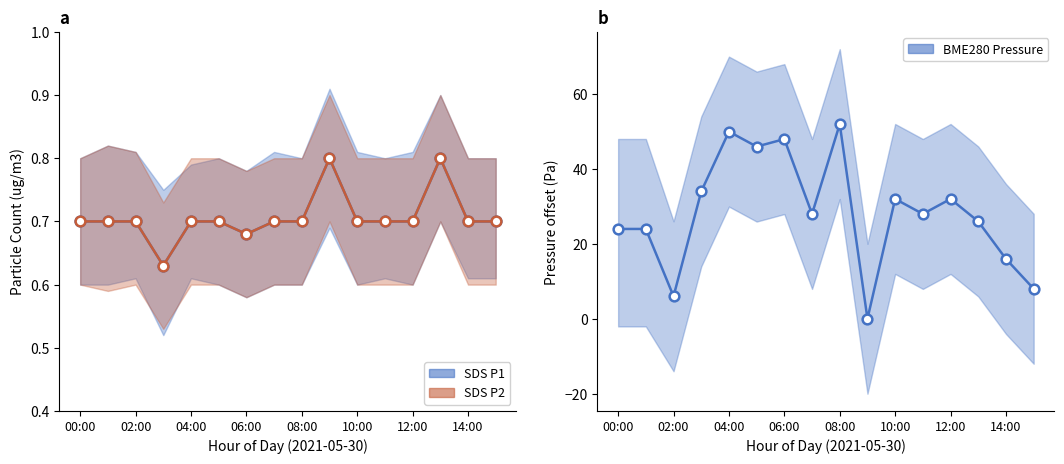

What is the label of the 9th point from the left?

08:00